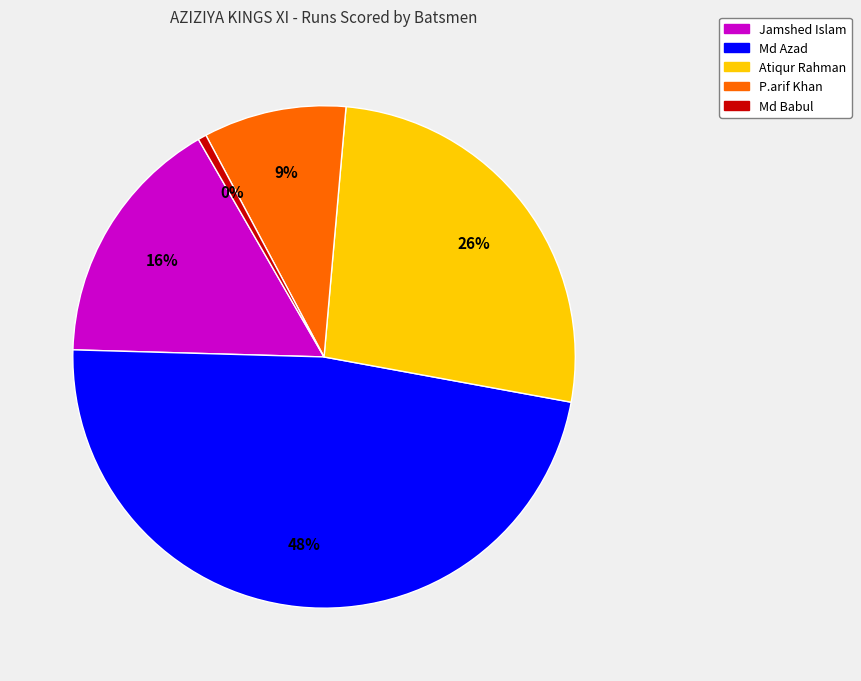

To the nearest percent, what portion does Jamshed Islam represent?

16%